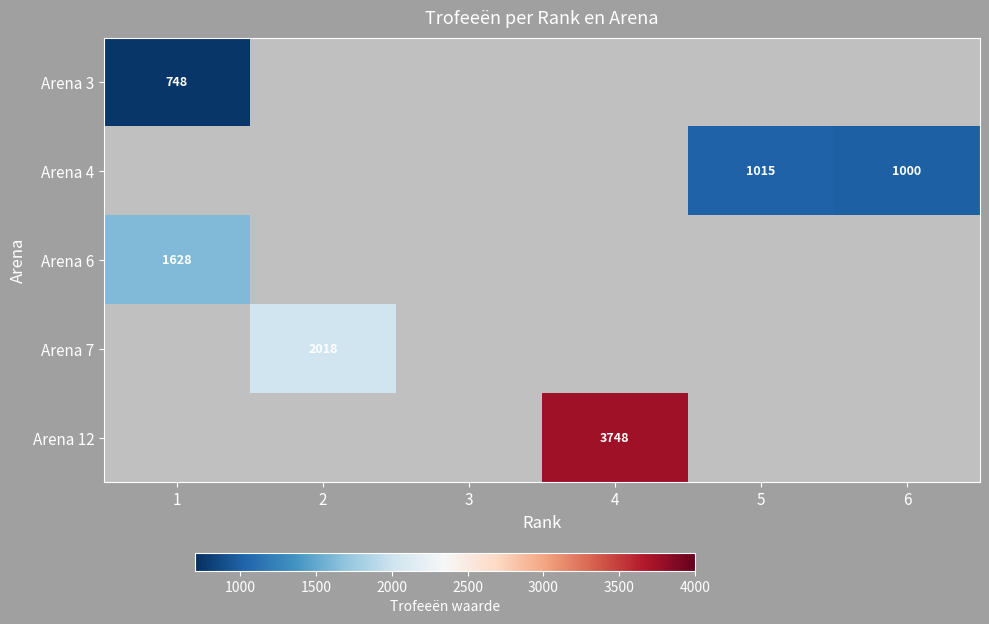

Is it true that Arena 6 equals 1628 at 1?

True